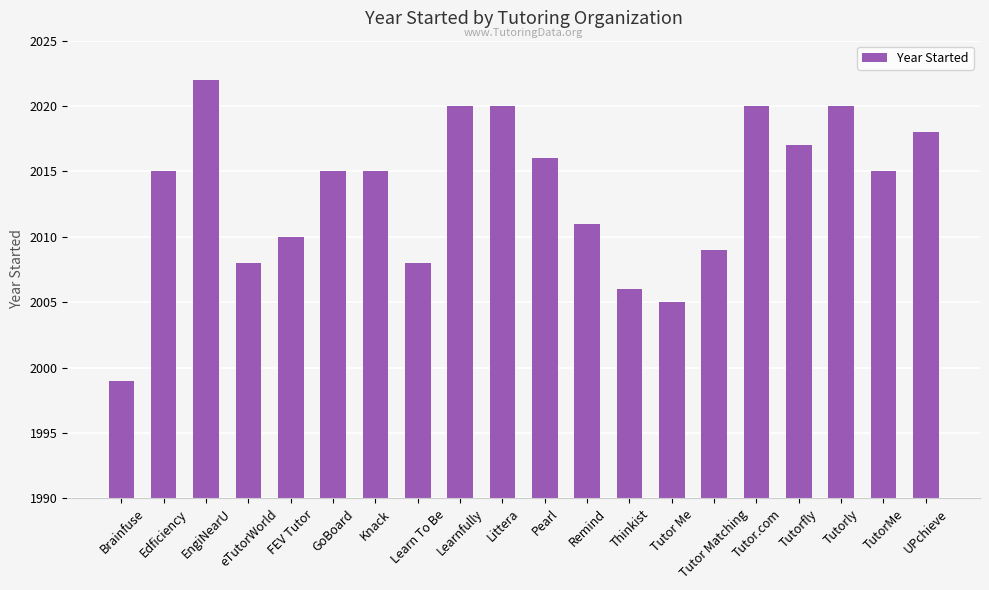

How many bars are there in total?

20